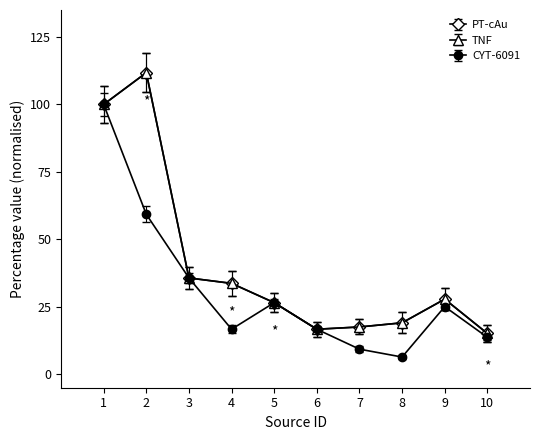

The CYT-6091 series shows 13.7 at 10. True or false?

True